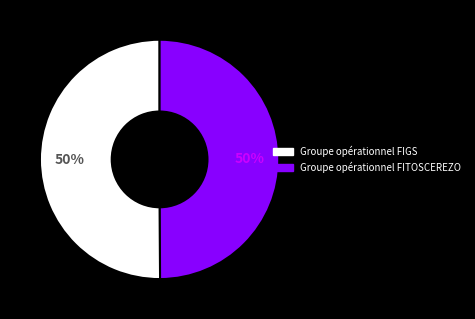

Is it true that Groupe opérationnel FITOSCEREZO is 38% of the pie?

False